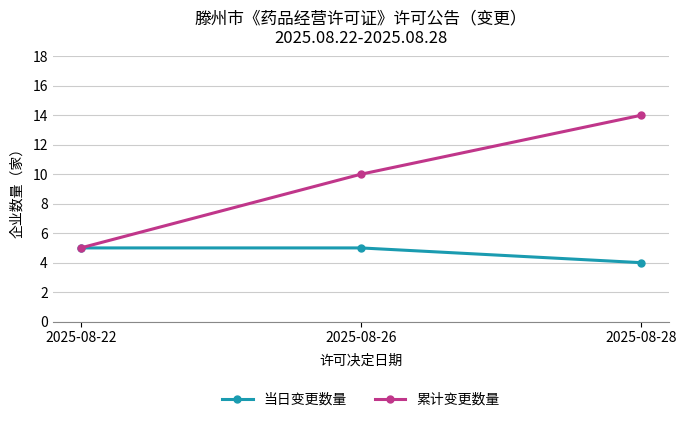

What is the maximum value for 累计变更数量?

14